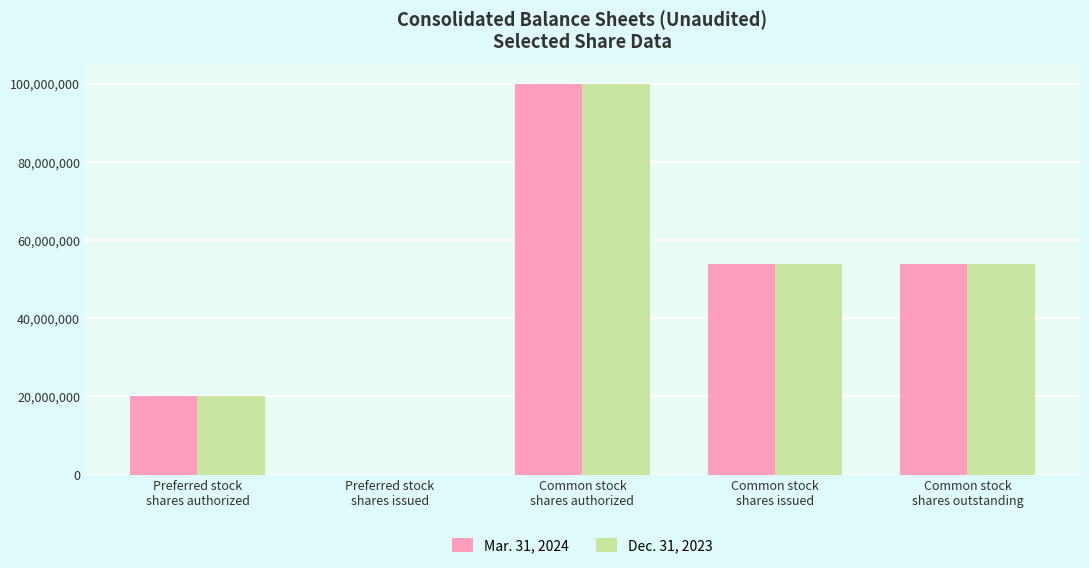

Reading left to right, extract all data points from this chart.

Mar. 31, 2024: 20000000	0	100000000	53966586	53966586
Dec. 31, 2023: 20000000	0	100000000	53952539	53952539